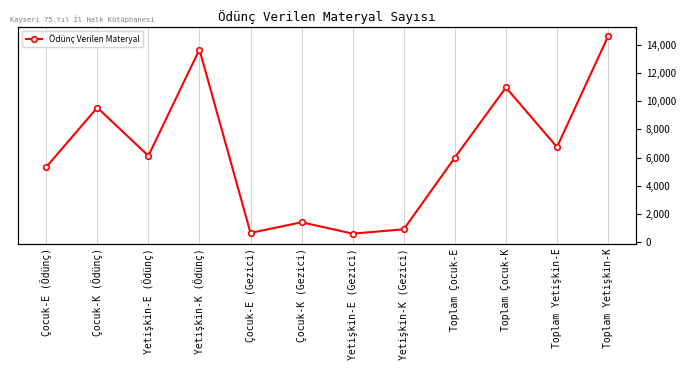

Where is the first local minimum?

Yetişkin-E (Ödünç)